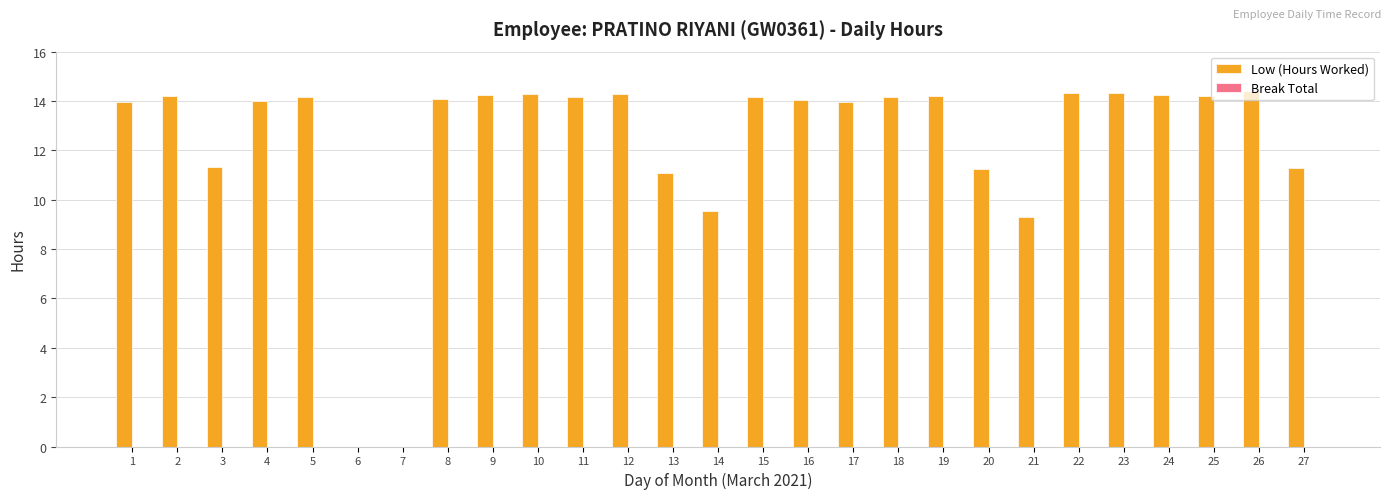

What is the ratio of the value at 18 to the value at 9?

1.0